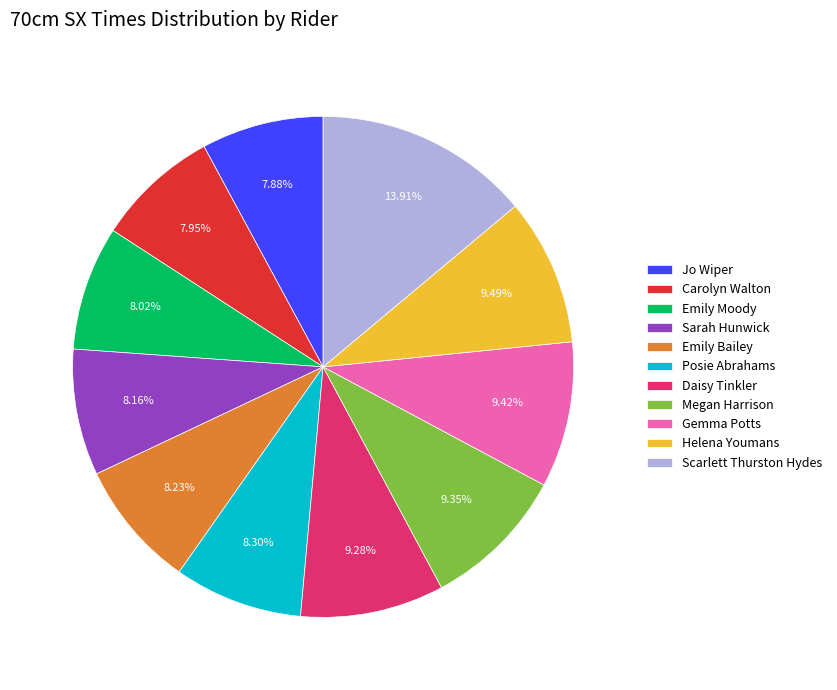

Combined, do Megan Harrison and Carolyn Walton account for over 50%?

No